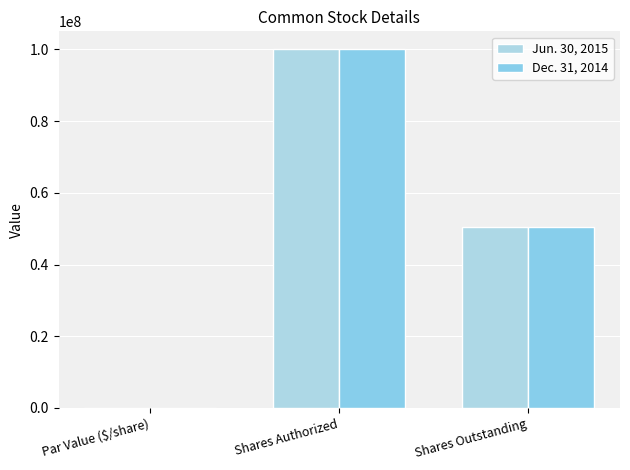

Reading left to right, extract all data points from this chart.

Jun. 30, 2015: 0.0	100000000.0	50509148.0
Dec. 31, 2014: 0.0	100000000.0	50364579.0